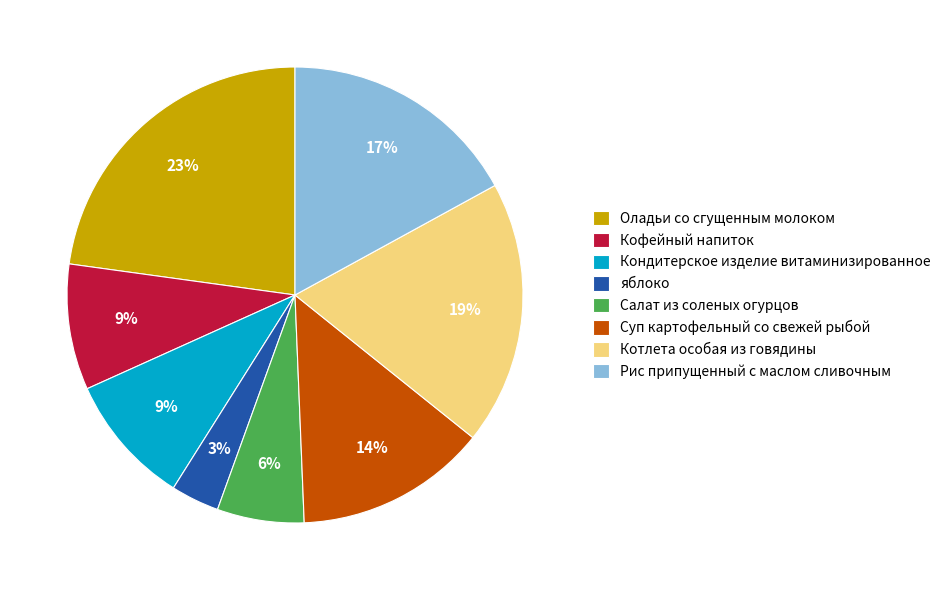

The Кондитерское изделие витаминизированное slice represents 9% of the pie. True or false?

True